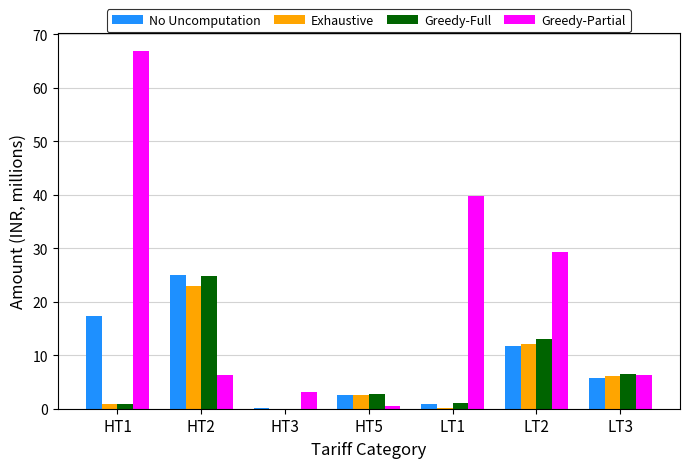

Where does the No Uncomputation series first go above 5?

HT1